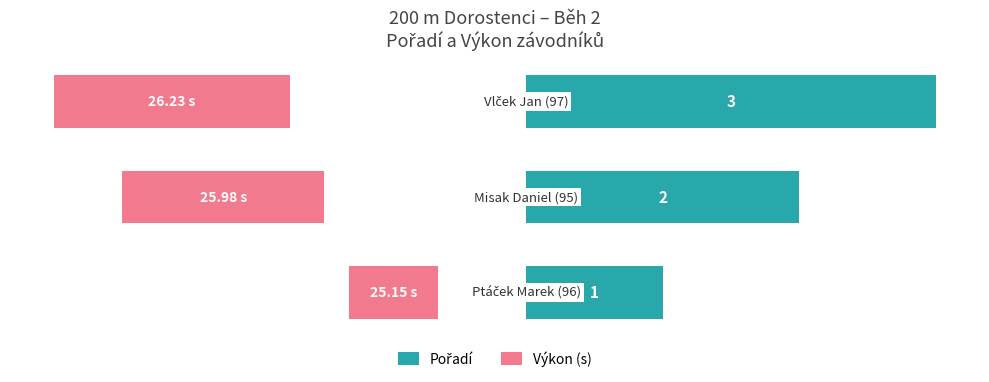

At how many categories does at least one series exceed 0?

3